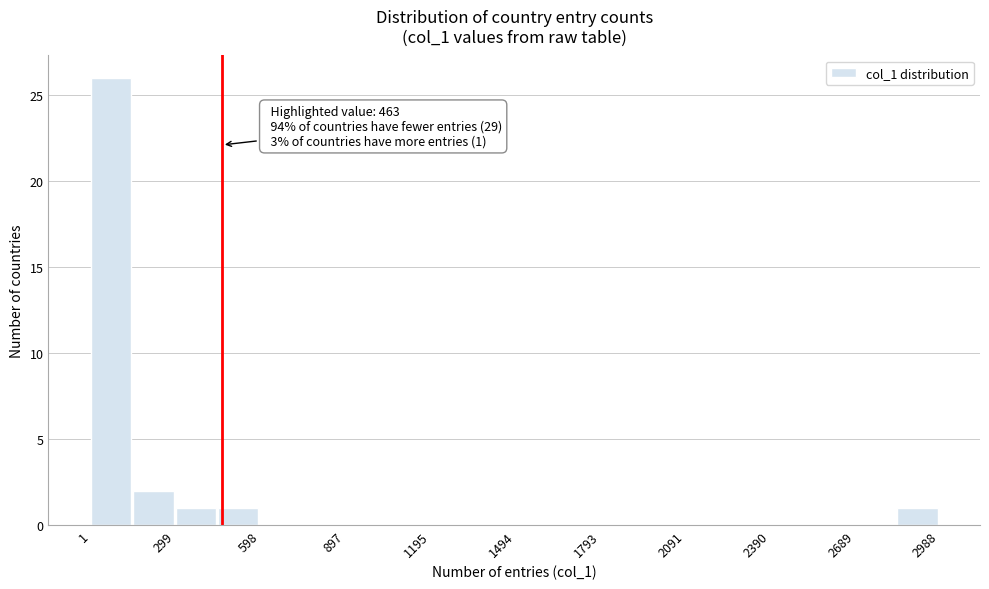

Read against the x-axis, roughly where is the centre of the tallest bar?

50